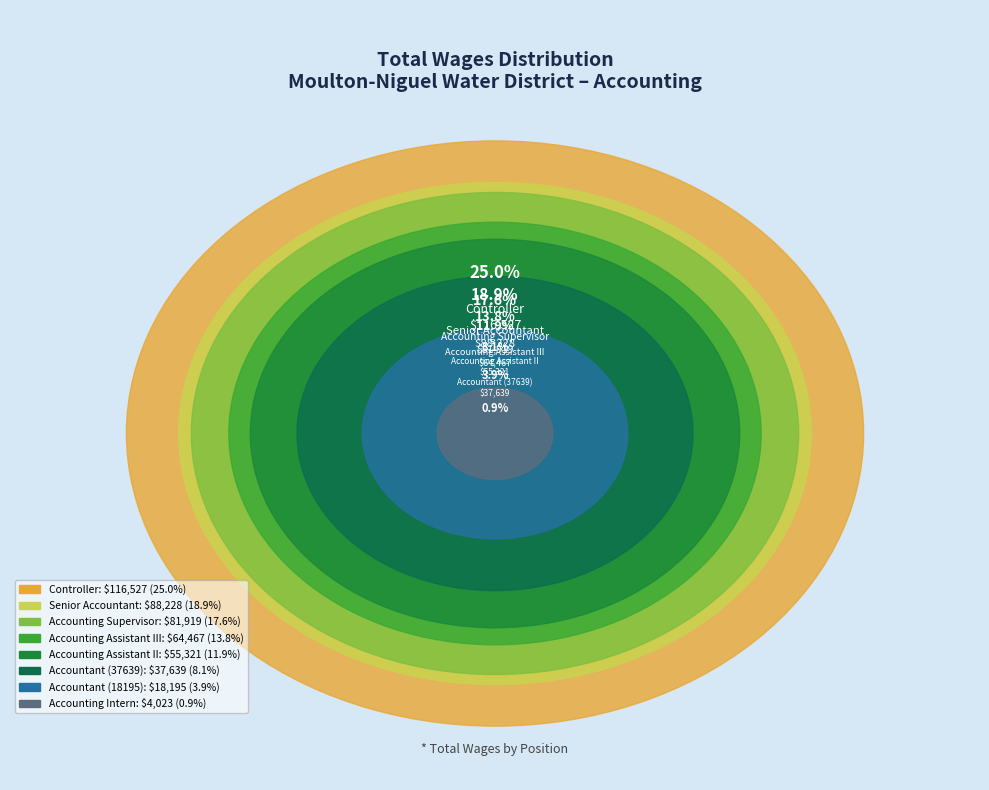

Does Accounting Assistant III represent more than half of the total?

No